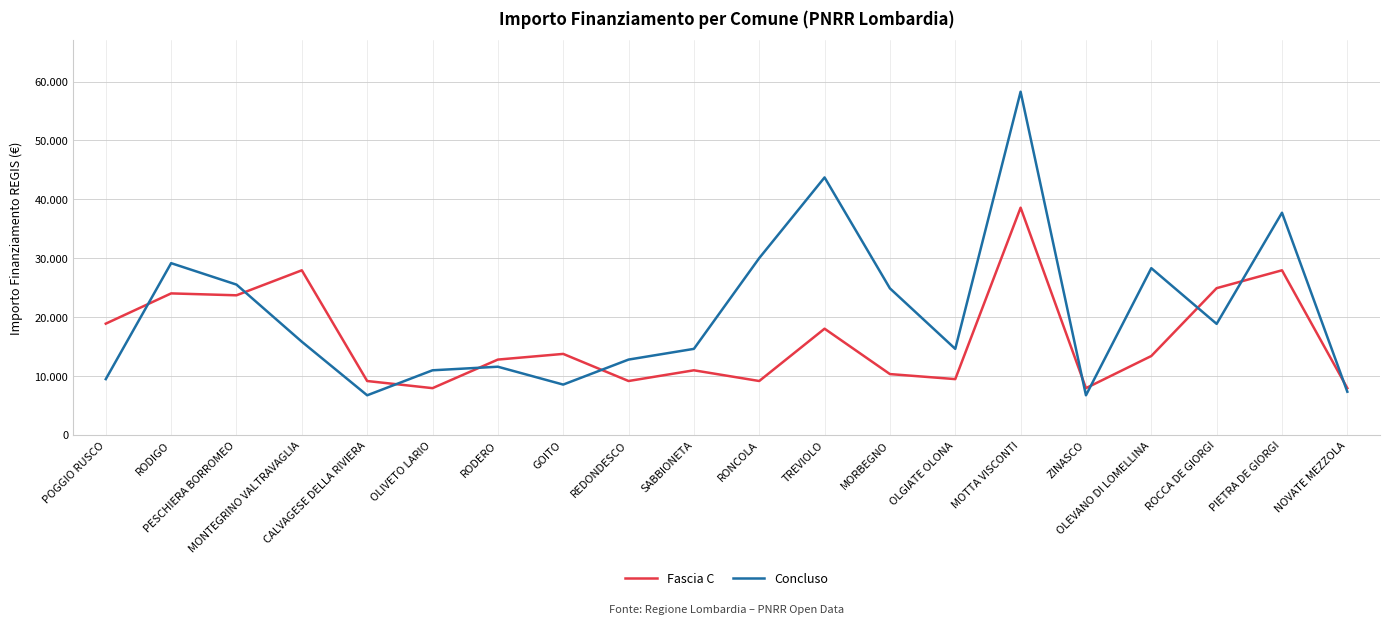

What are all the series names shown in the legend?

Fascia C, Concluso